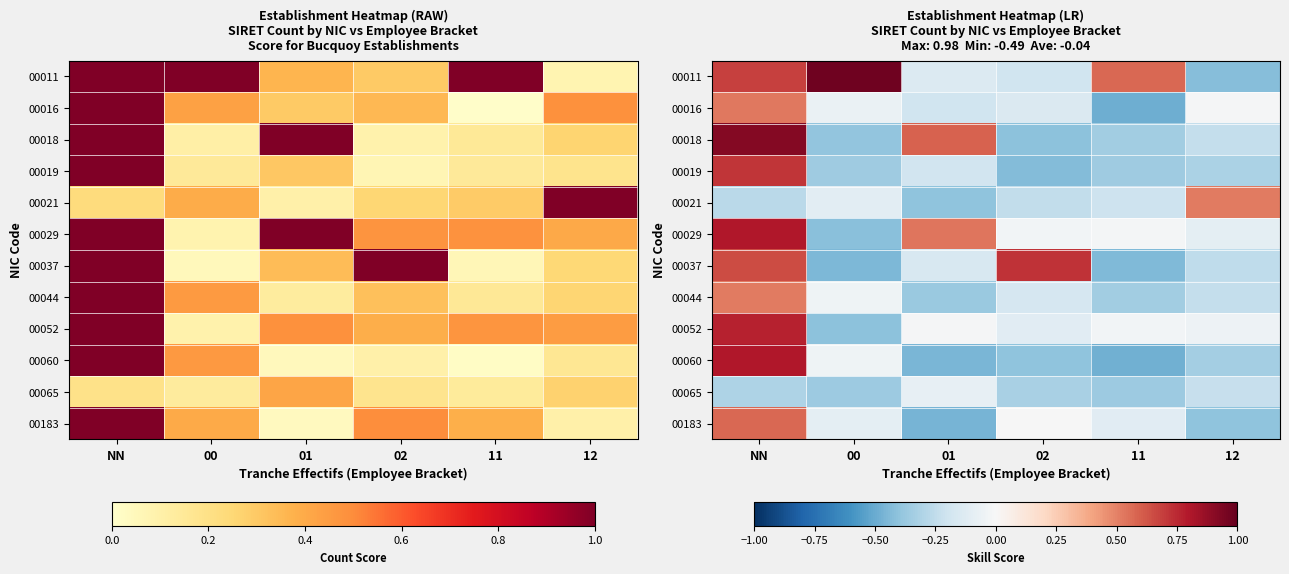

Which category has the lowest value in the 00029 series?

00